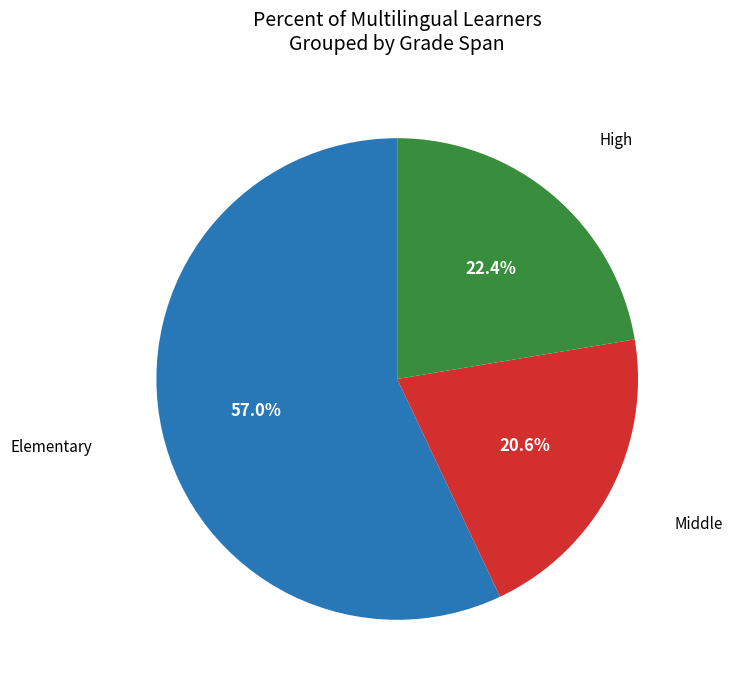

Does any single category account for the majority?

Yes